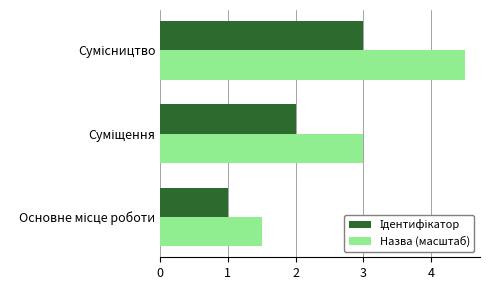

What is the difference between the maximum and minimum values in the Назва (масштаб) series?

3.0